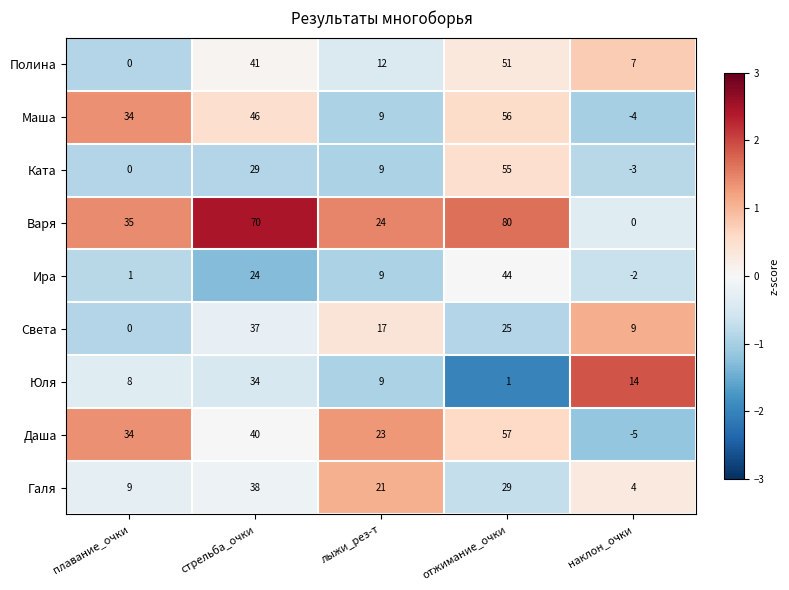

True or false: Ира has a value of 0 at наклон_очки.

False